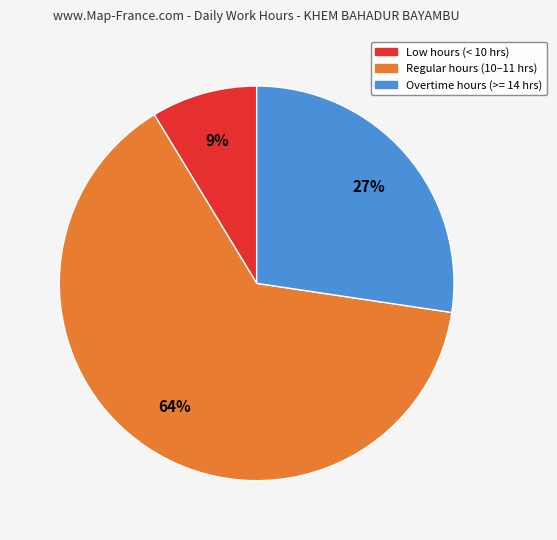

To the nearest percent, what is the average slice percentage?

33%